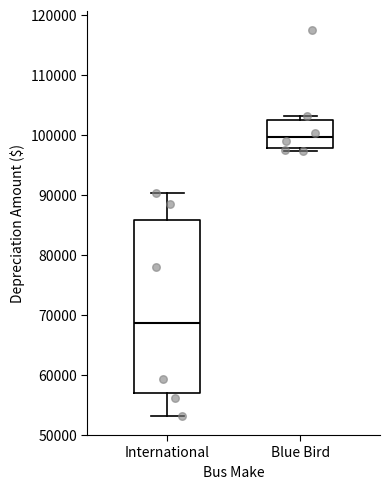

Which box's median line is the lowest?

International